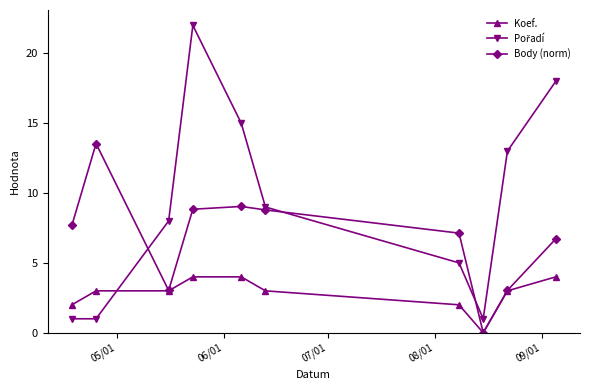

At how many categories does at least one series exceed 11?

5